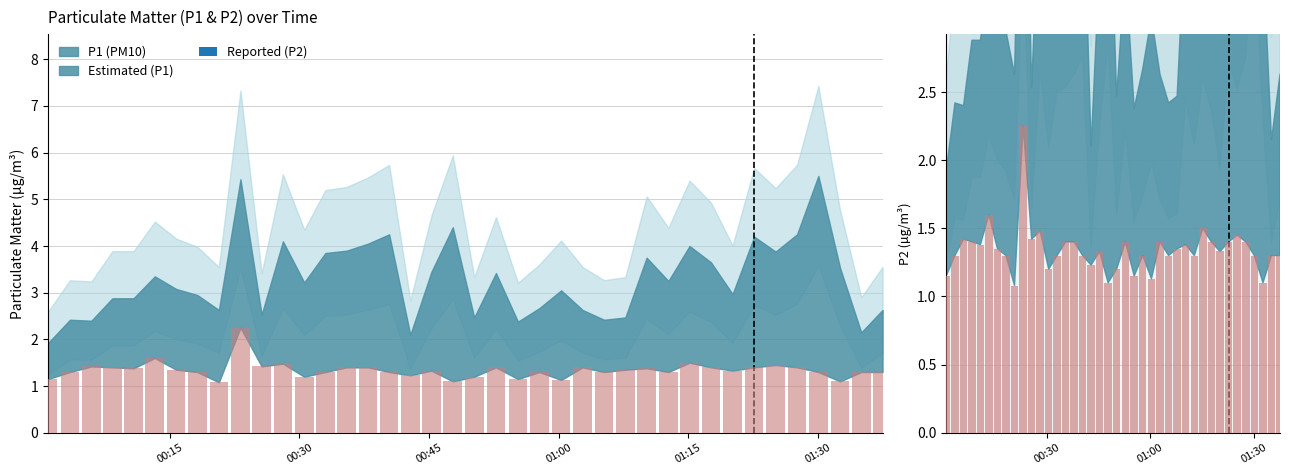

Are the bars horizontal?

No